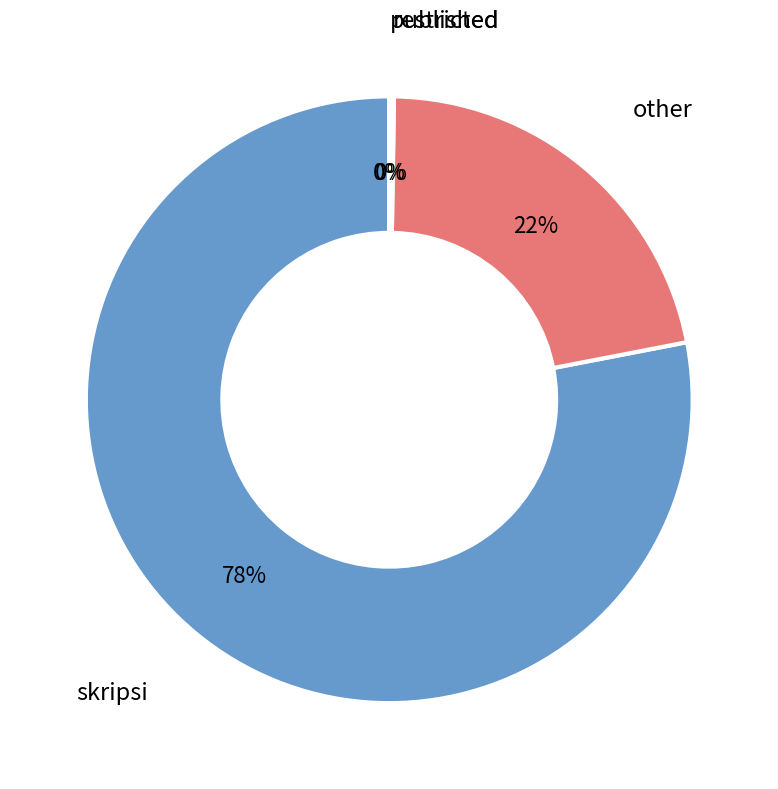

Is there any slice that represents more than half of the pie?

Yes